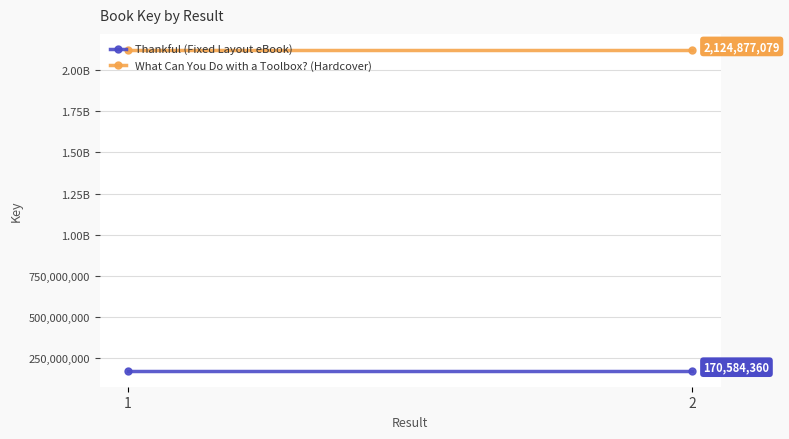

At which label does What Can You Do with a Toolbox? (Hardcover) reach its minimum?

1